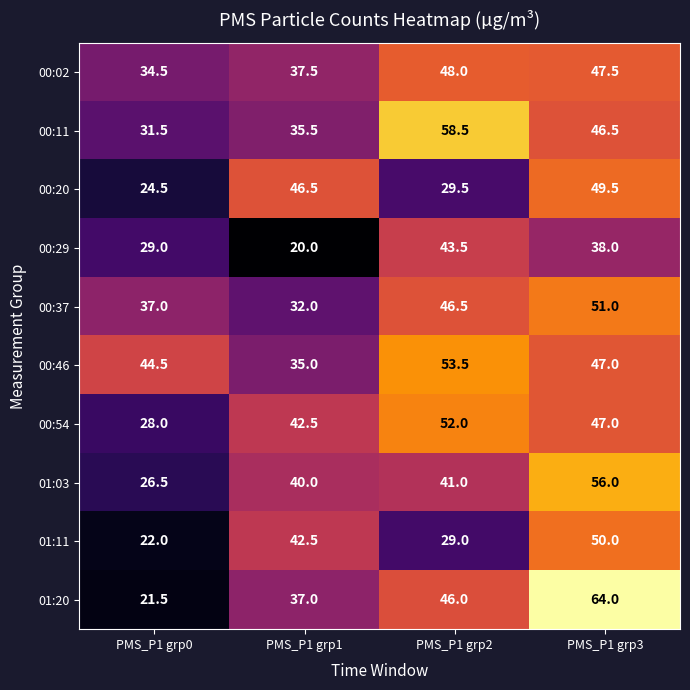

What is the difference between the second highest and second lowest values in the 01:11 series?

13.5